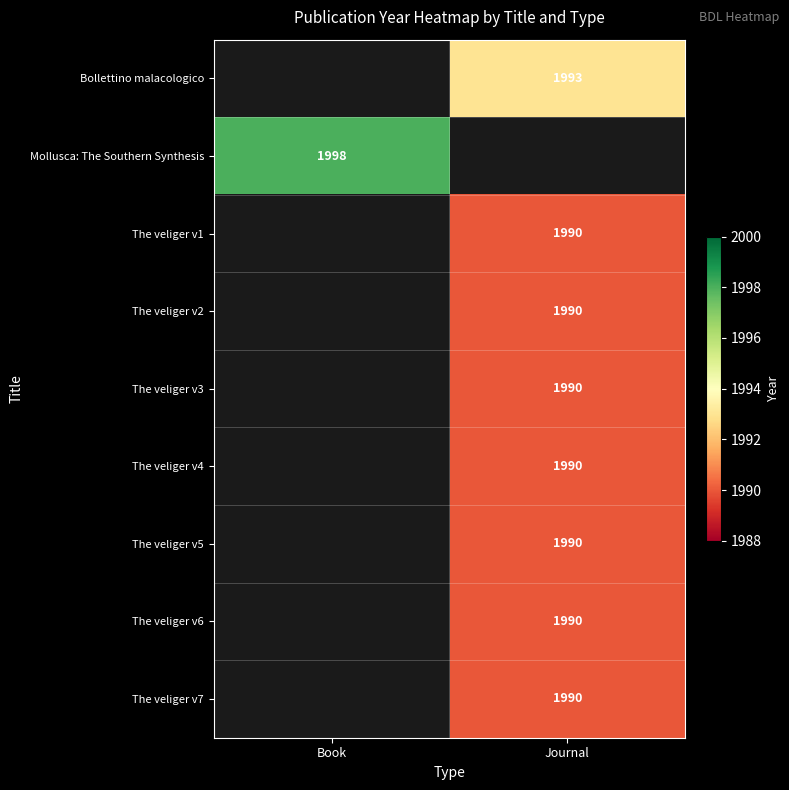

The The veliger v6 series shows 1990 at Journal. True or false?

True